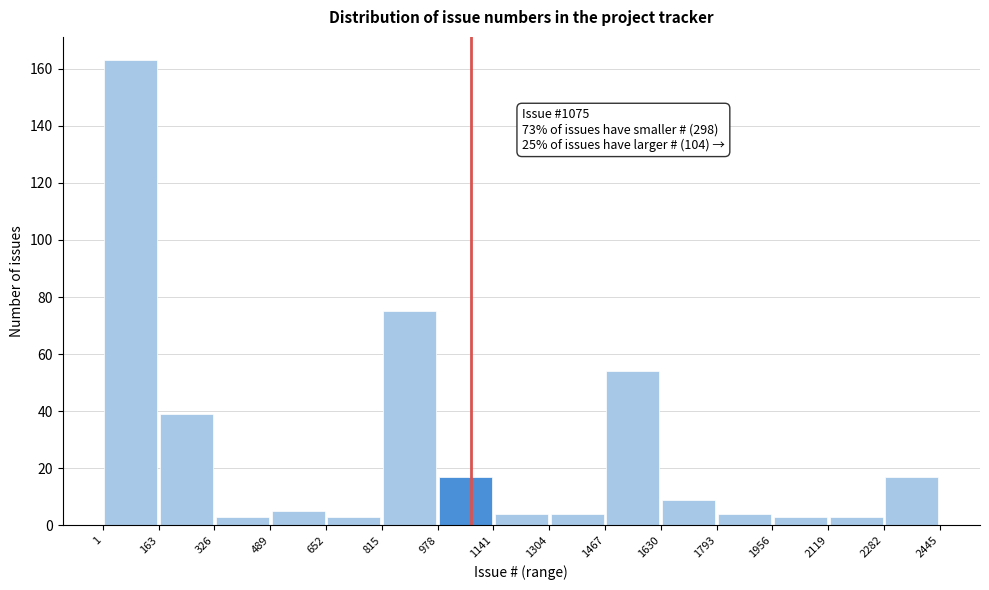

Over which range of the x-axis is the bar tallest?

1 to 163